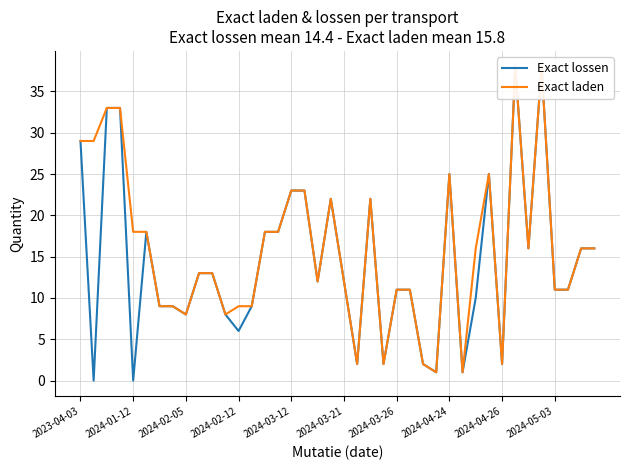

In Exact laden, how many points are higher than both neighbors (excluding endpoints)?

6